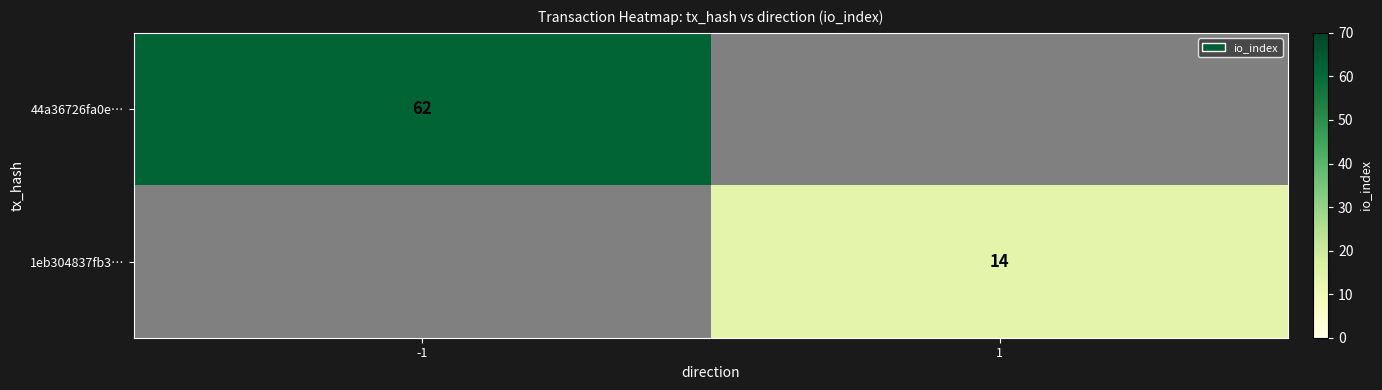

Is the value of 44a36726fa0e… at -1 greater than the value of 1eb304837fb3… at 1?

Yes